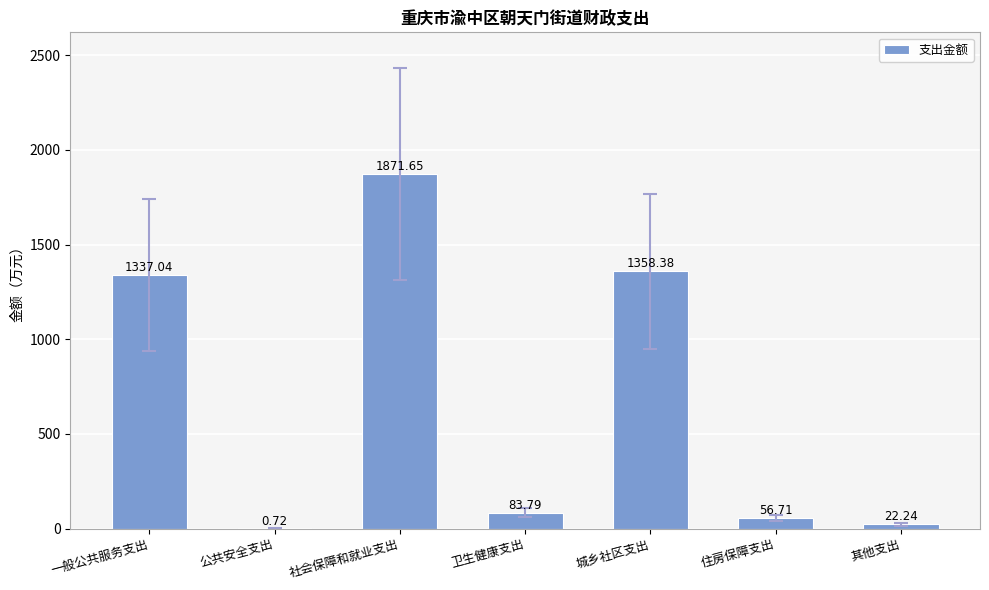

What is the sum of the values at 一般公共服务支出 and 卫生健康支出?

1420.8